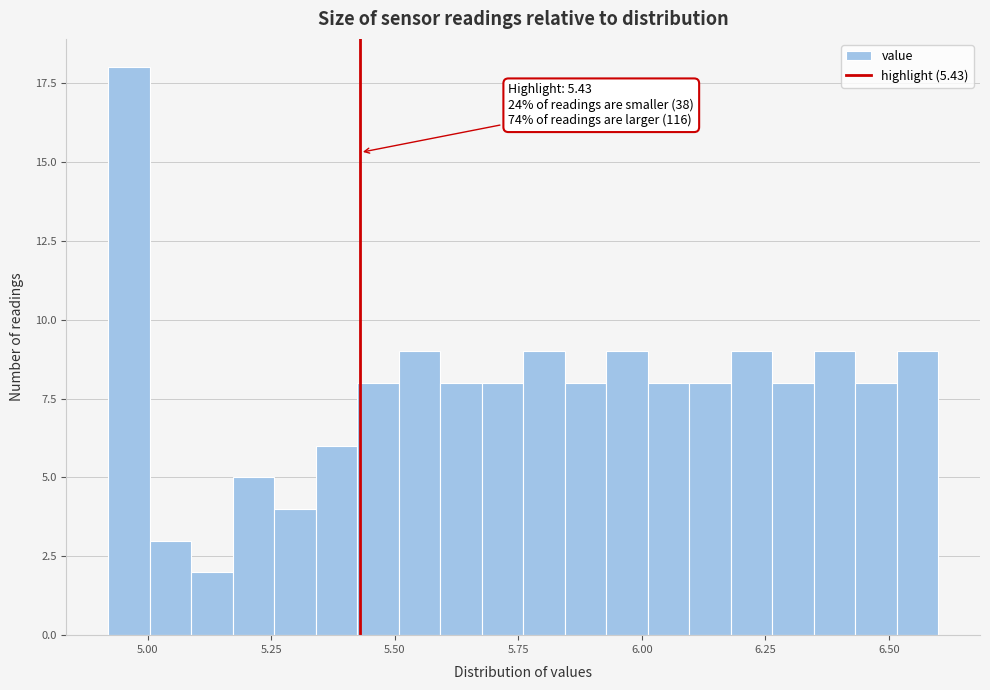

Around what value on the x-axis is the tallest bar? Give the approximate position of its centre, as read against the axis.

4.95